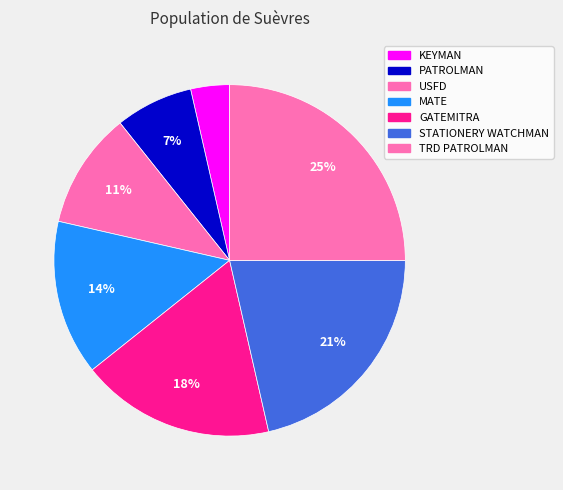

To the nearest percent, what is the combined percentage of GATEMITRA and STATIONERY WATCHMAN?

39%